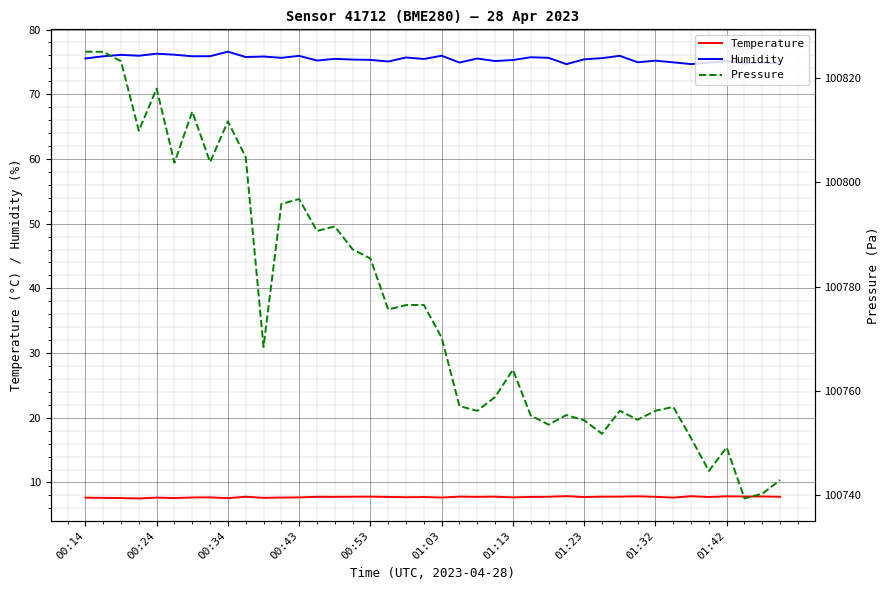

Is it true that Humidity equals 22.9 at 01:32?

False